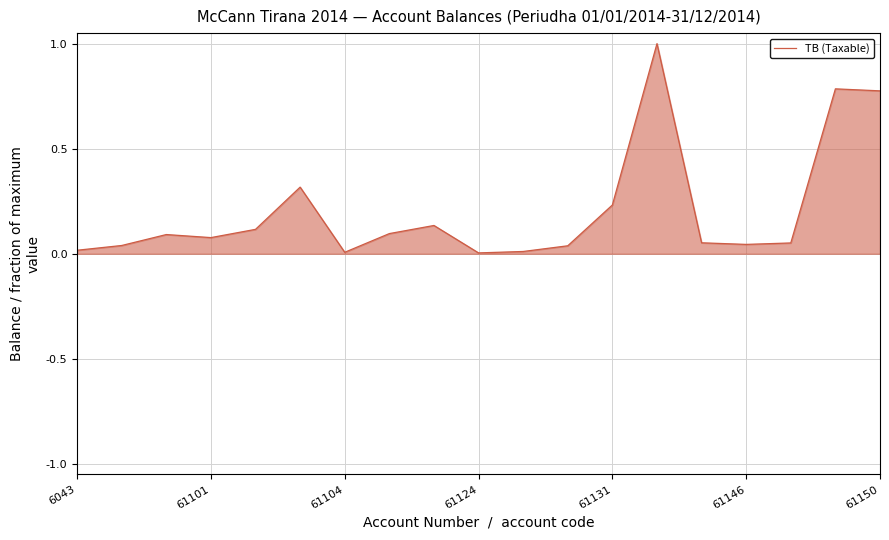

What is the maximum value shown in the chart?

1.0